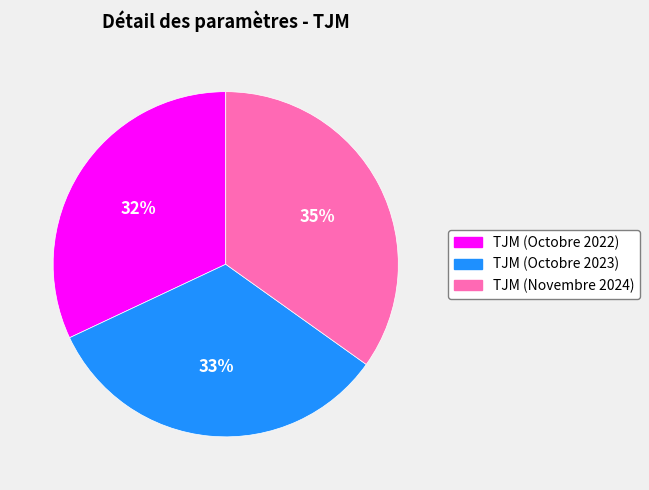

Which slice is the largest?

TJM (Novembre 2024)